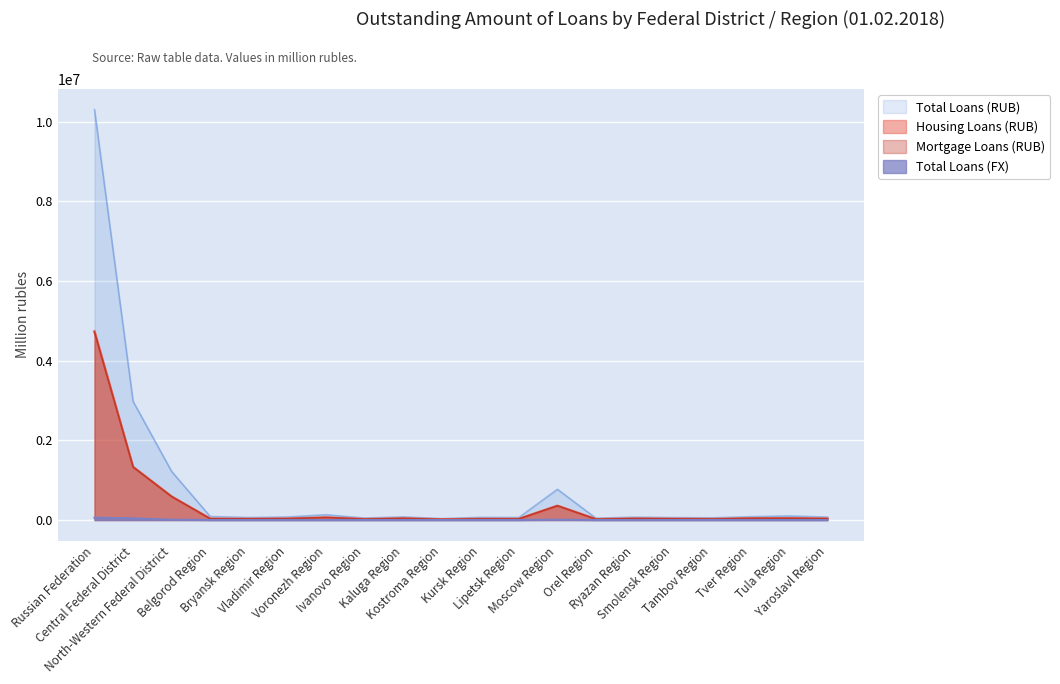

How many series are shown in this chart?

4